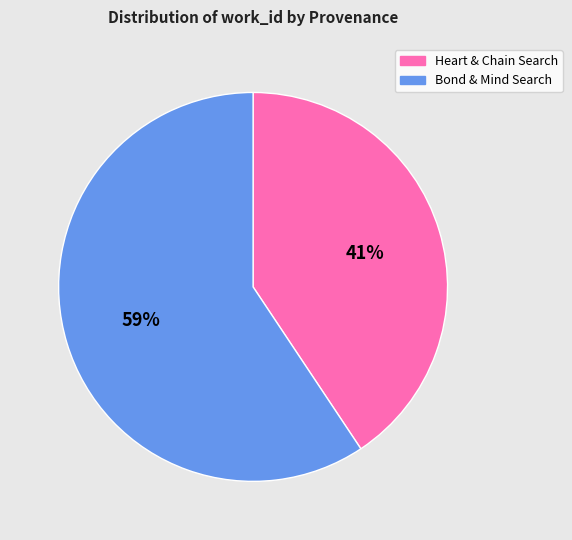

To the nearest percent, what percentage of the pie is Heart & Chain Search?

41%